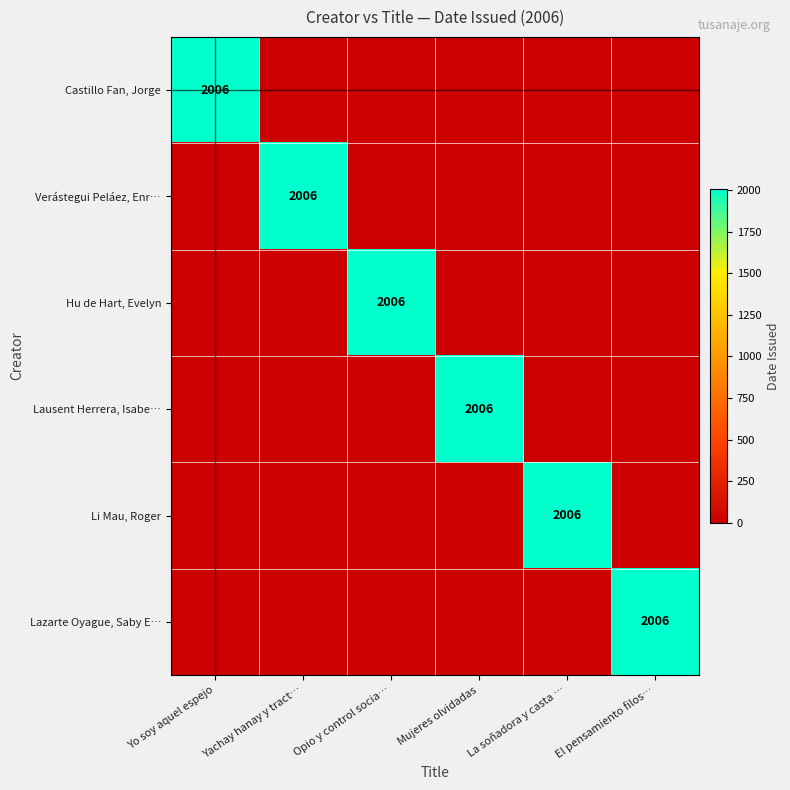

The Castillo Fan, Jorge series shows 3138 at Yo soy aquel espejo. True or false?

False